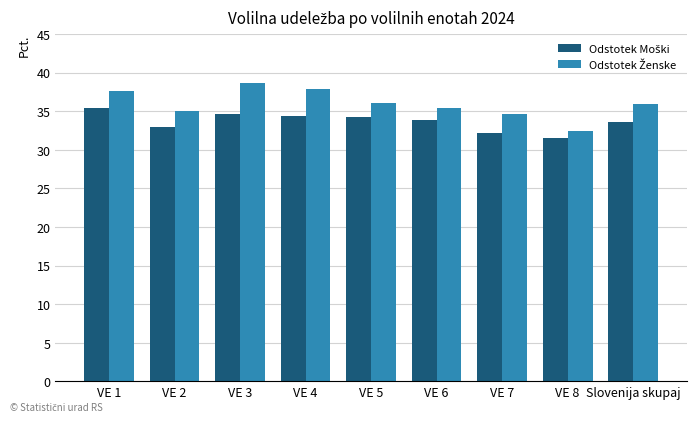

What is the minimum value shown in the chart?

31.6